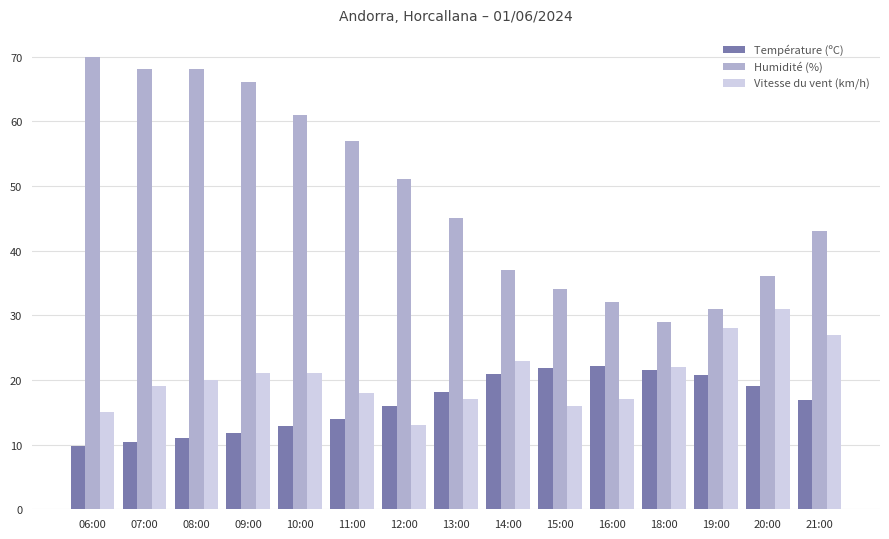

Which series has the largest total across all categories?

Humidité (%)